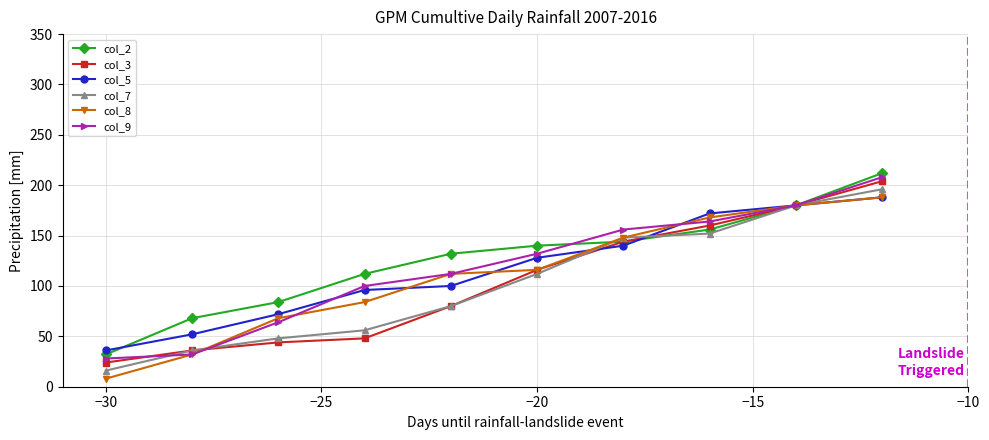

True or false: col_3 has more than 1 interior local peaks.

False